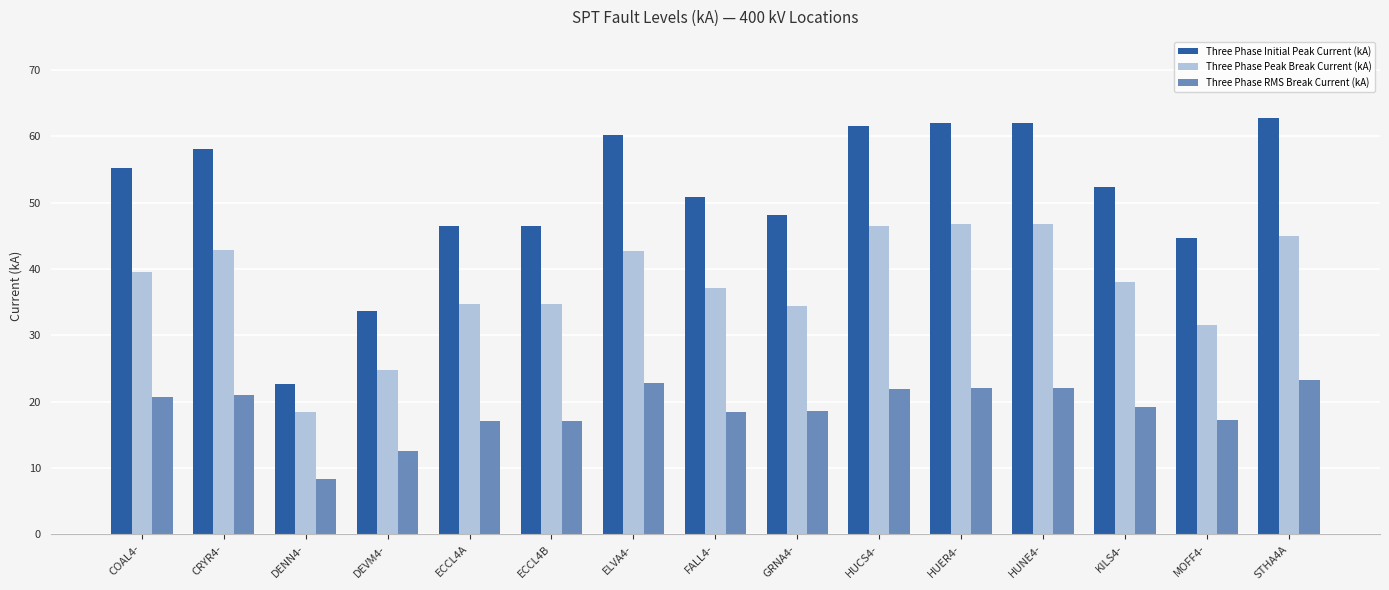

What is the difference between the highest and lowest values at HUNE4-?

40.0